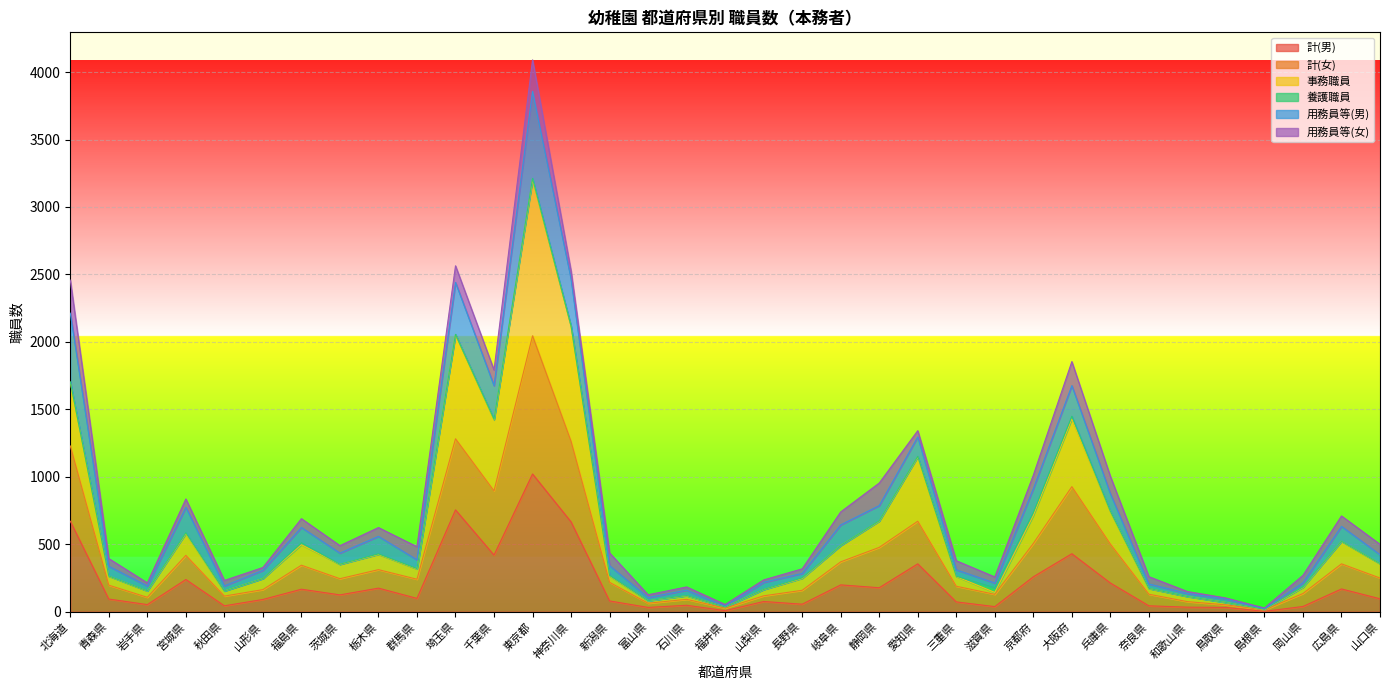

What is the sum of the 計(女) values at 富山県 and 滋賀県?

192